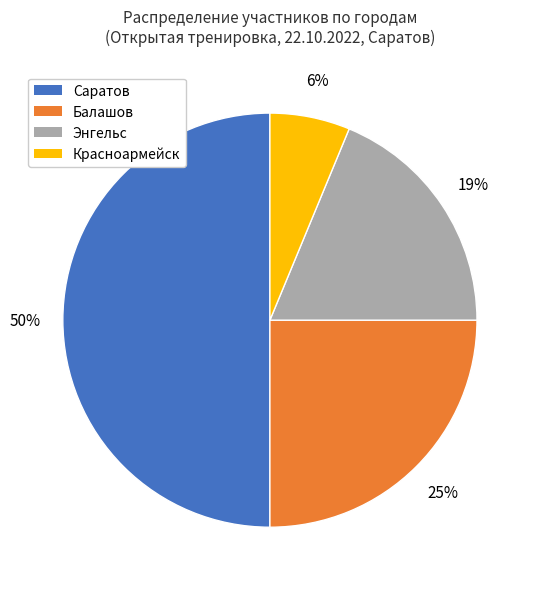

To the nearest percent, what is the average slice percentage?

25%